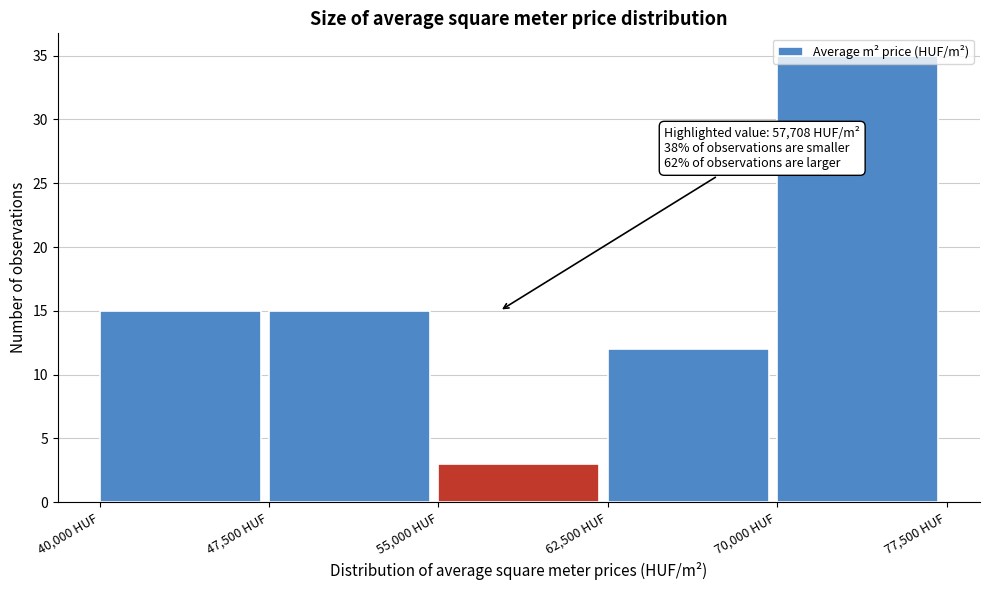

Which range on the x-axis has the tallest bar?

70000 to 77500